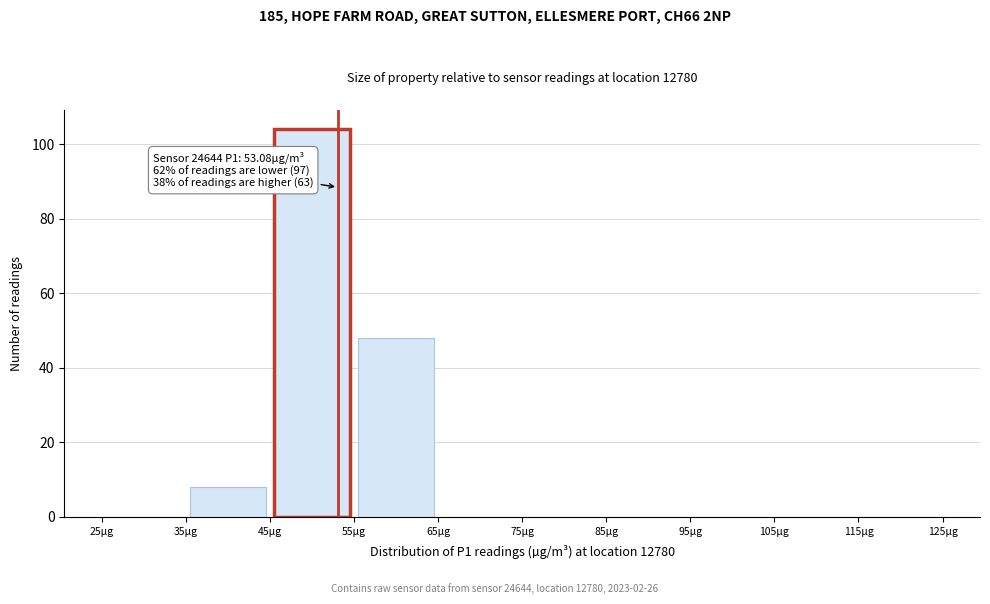

Which range on the x-axis has the tallest bar?

45 to 55